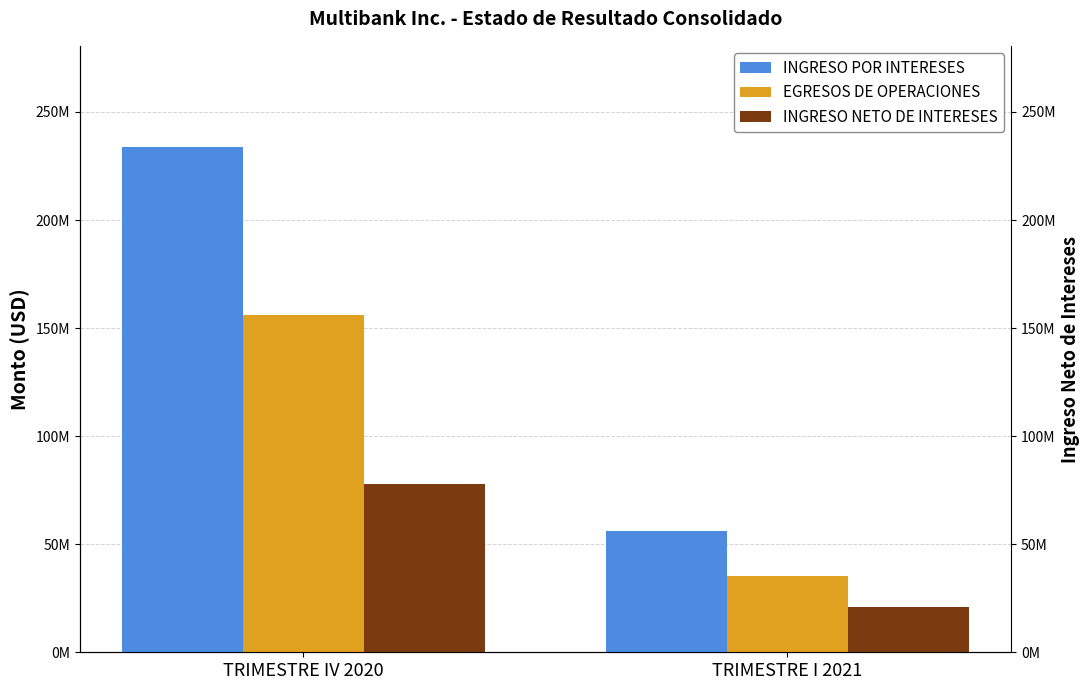

What are all the series names shown in the legend?

INGRESO POR INTERESES, EGRESOS DE OPERACIONES, INGRESO NETO DE INTERESES